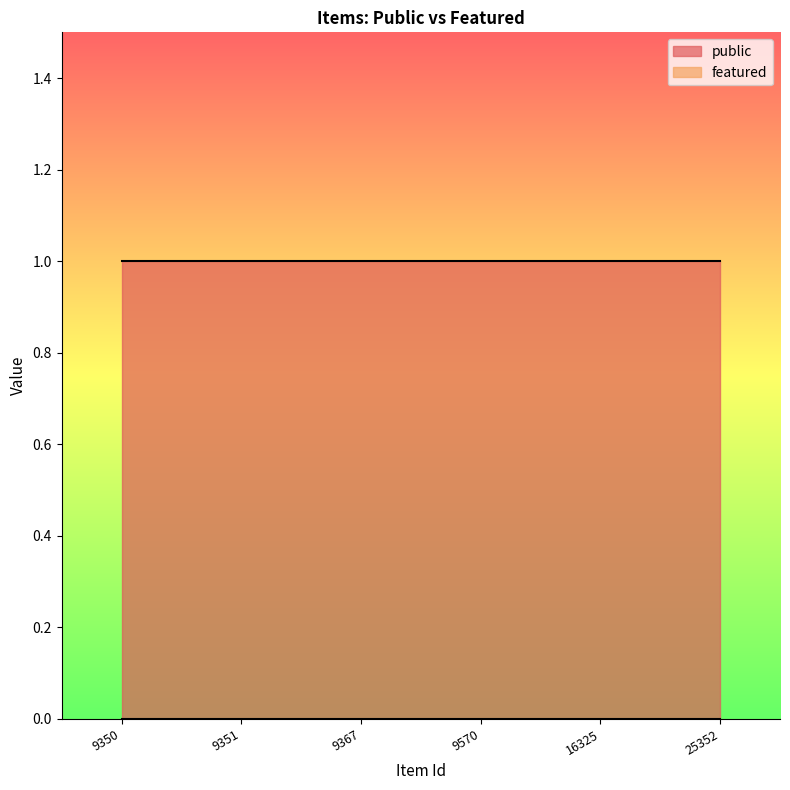

Rank the series by their average value, from lowest to highest.

featured, public